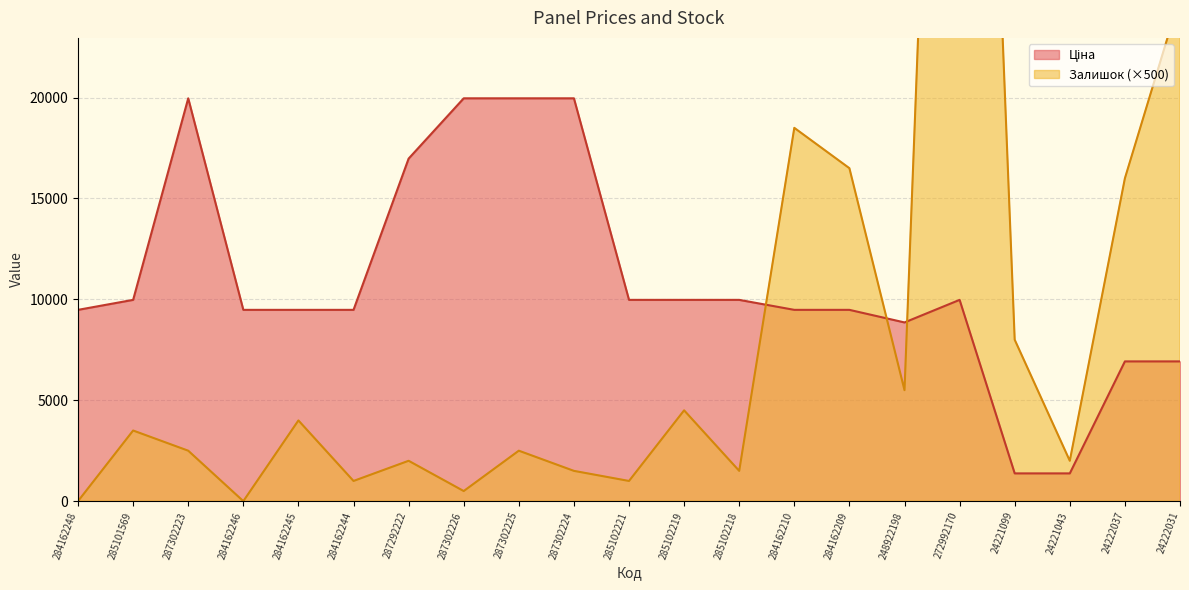

How many interior local peaks does the Залишок series have?

7